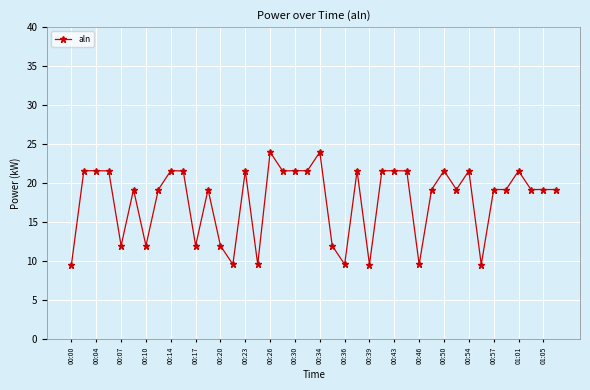

True or false: the data has more than 0 interior local peaks.

True